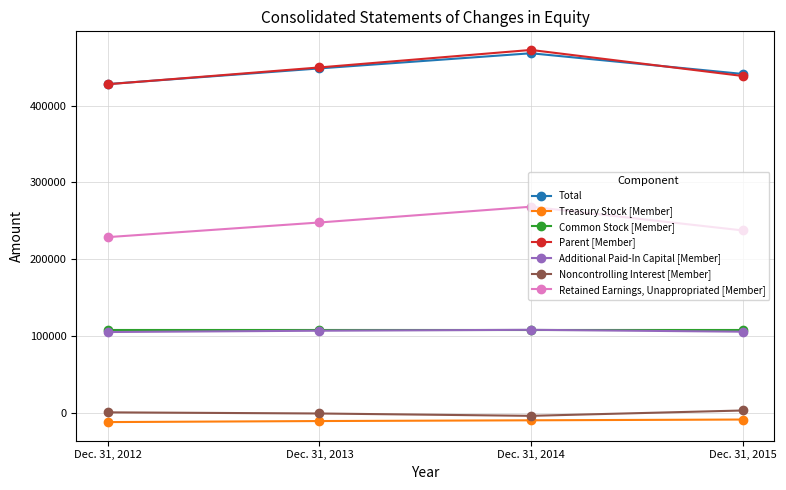

Does the chart display data point markers on the line(s)?

Yes